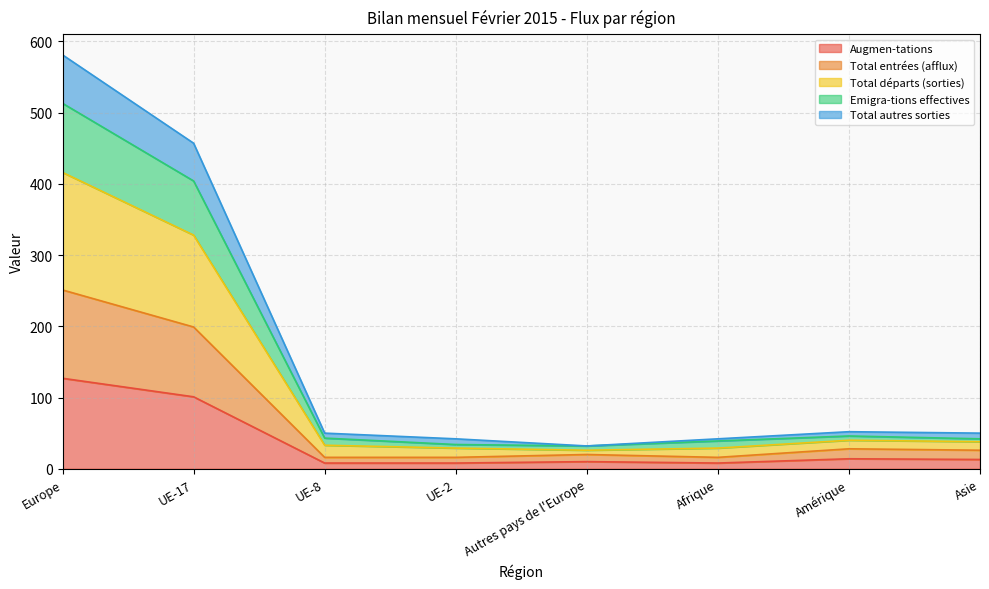

Which series has the widest spread of values?

Total départs (sorties)